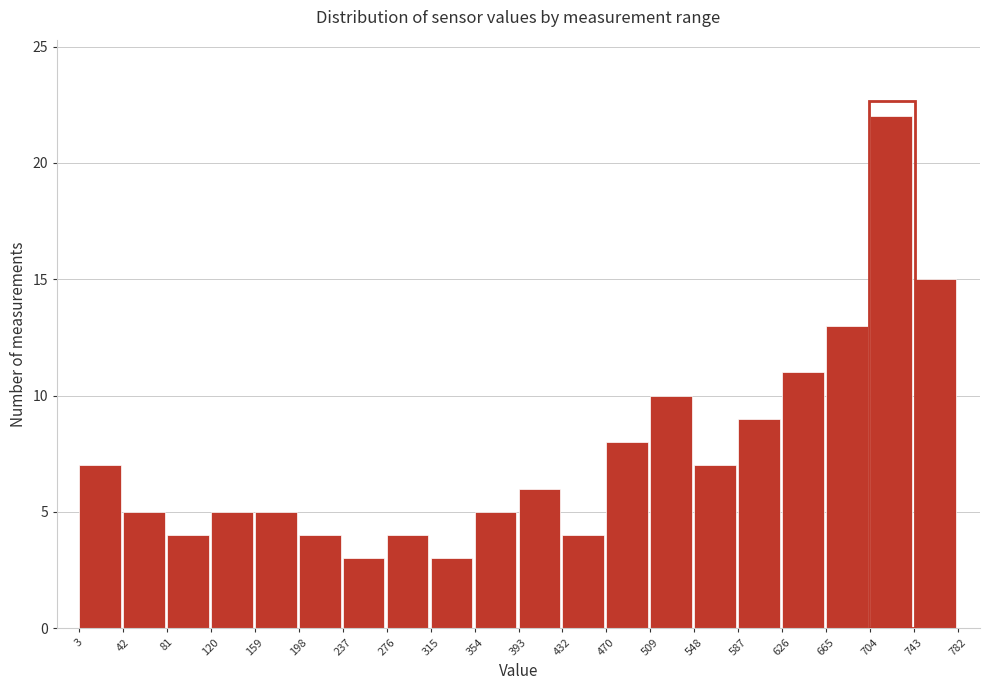

Reading left to right, transcribe this chart: for each bar, give the range it covers on the x-axis and its height. The values are not printed on the chart, so give them approximately, as read against the axis.

3 to 42: 7
42 to 81: 5
81 to 120: 4
120 to 159: 5
159 to 198: 5
198 to 237: 4
237 to 276: 3
276 to 315: 4
315 to 354: 3
354 to 393: 5
393 to 432: 6
432 to 470: 4
470 to 509: 8
509 to 548: 10
548 to 587: 7
587 to 626: 9
626 to 665: 11
665 to 704: 13
704 to 743: 22
743 to 782: 15